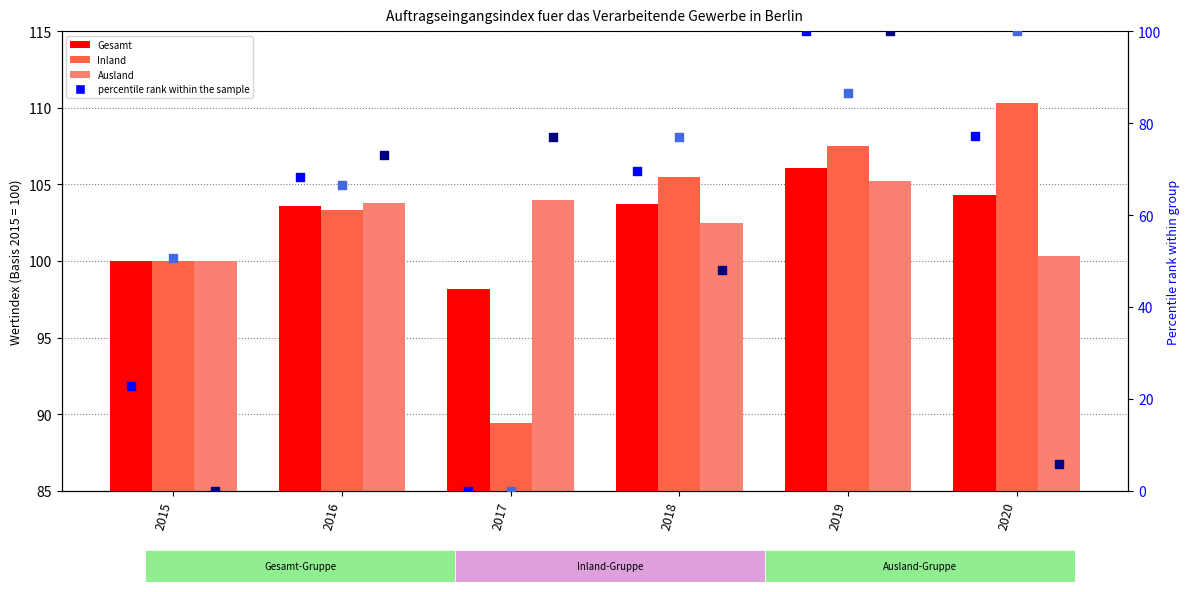

Which series reaches the maximum Y coordinate?

Inland